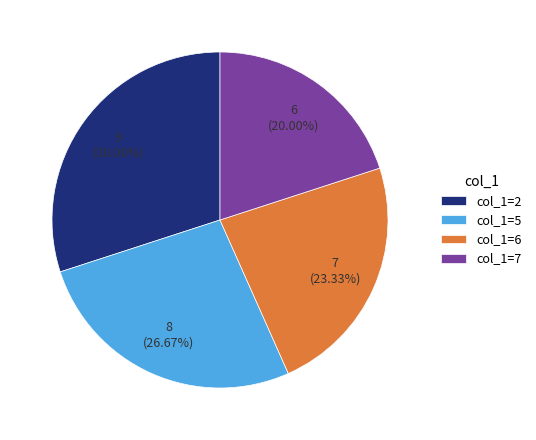

Is the sum of col_1=2 and col_1=5 greater than half?

Yes